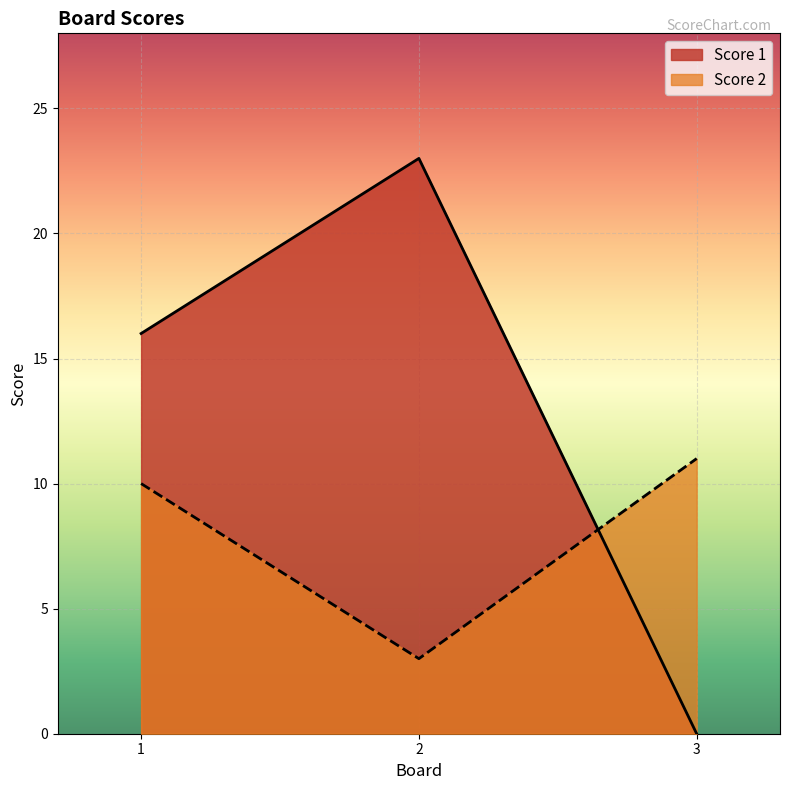

Where does the Score 1 series first go above 16?

2